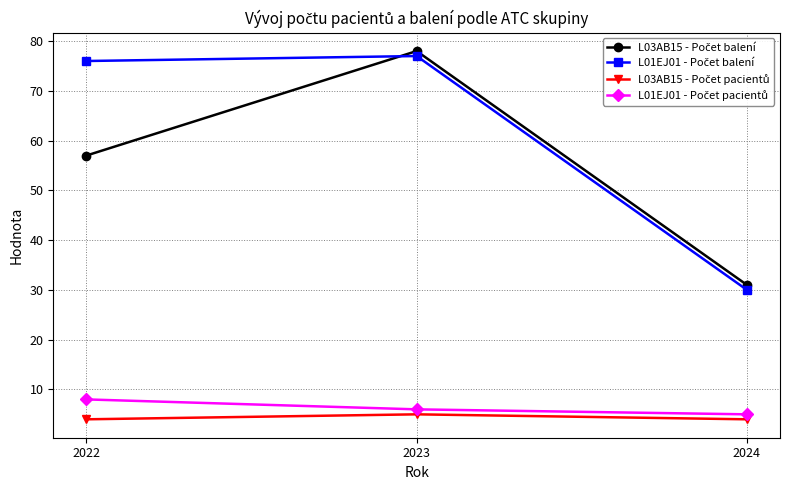

What is the maximum value shown in the chart?

78